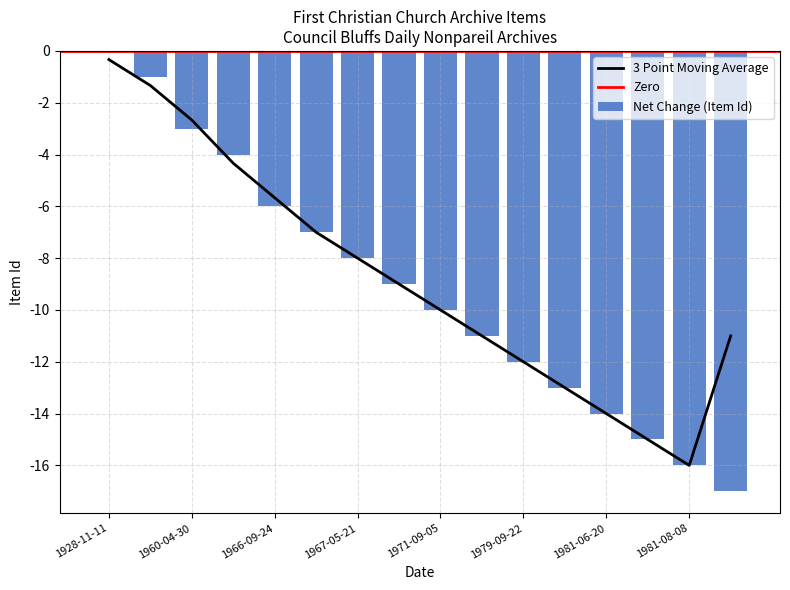

What is the label of the 6th bar from the left?

1966-11-12